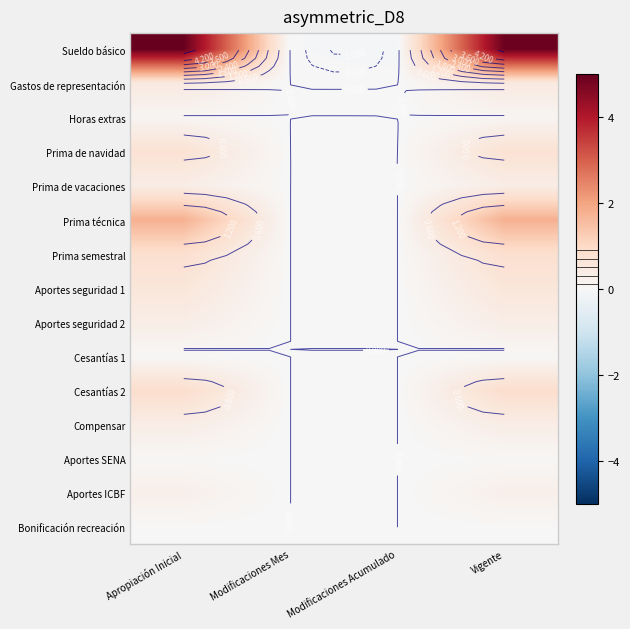

What is the spread (max minus min) of values at Vigente?

4.9